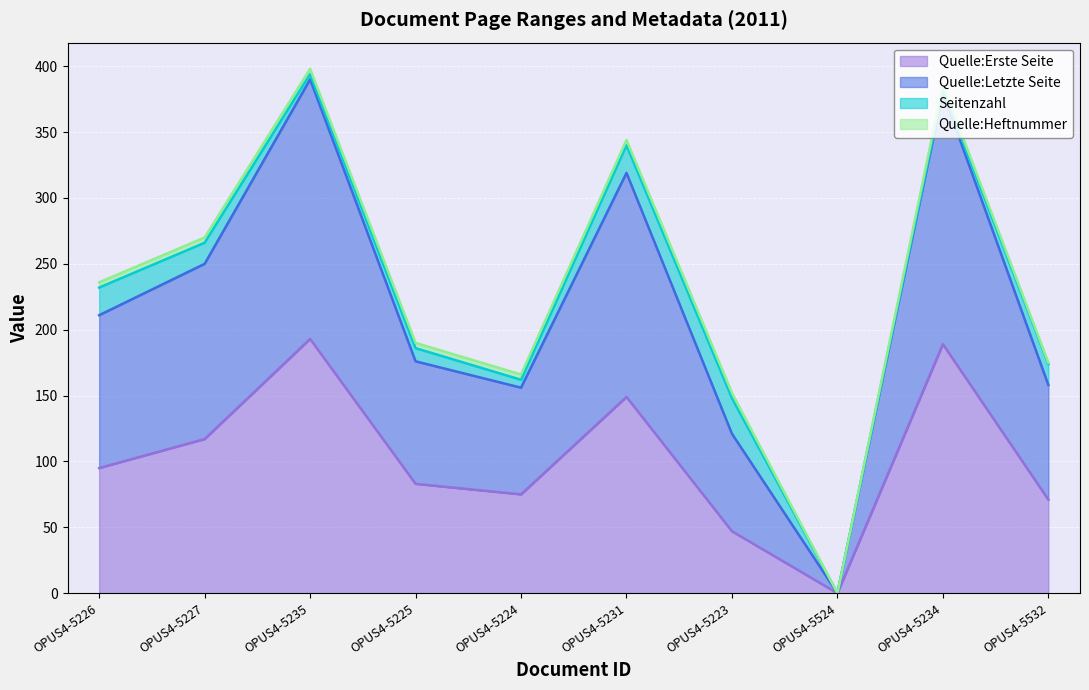

True or false: Quelle:Erste Seite has a value of 83 at OPUS4-5225.

True